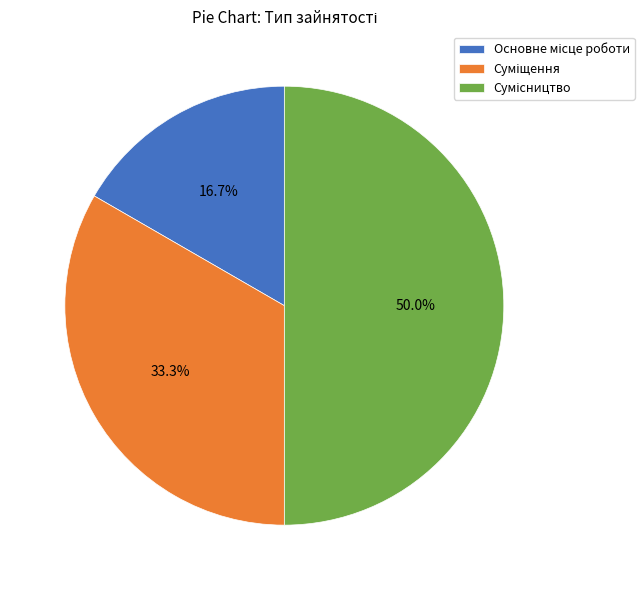

To the nearest percent, what is the combined percentage of Сумісництво and Основне місце роботи?

67%